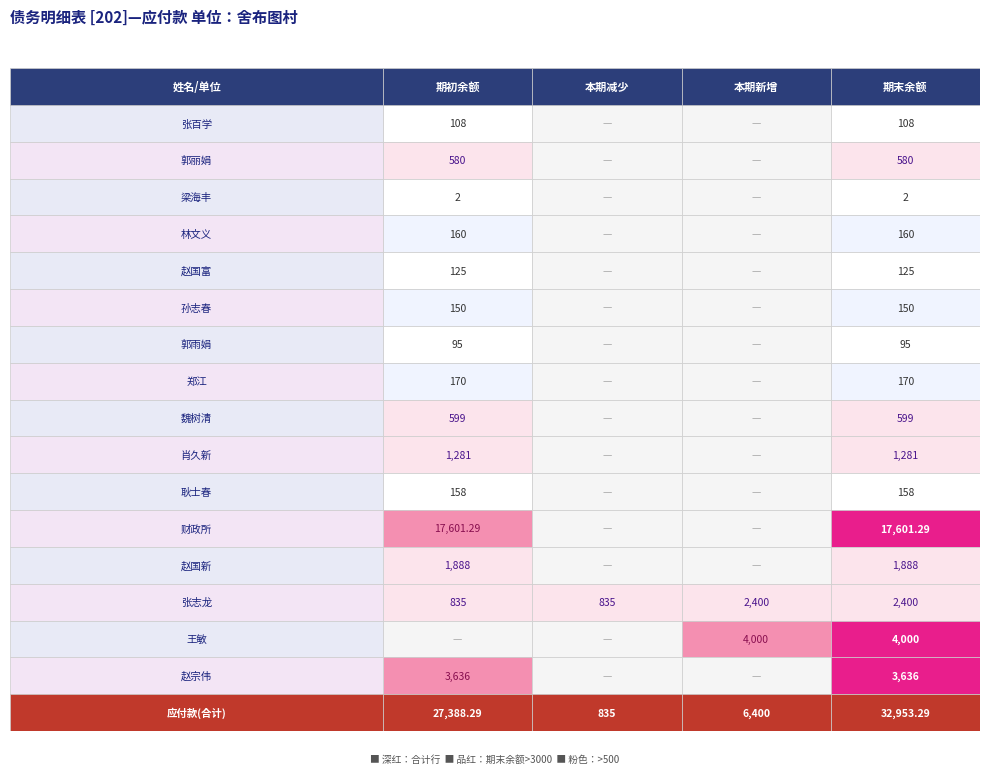

What is the sum of all values?

67576.6